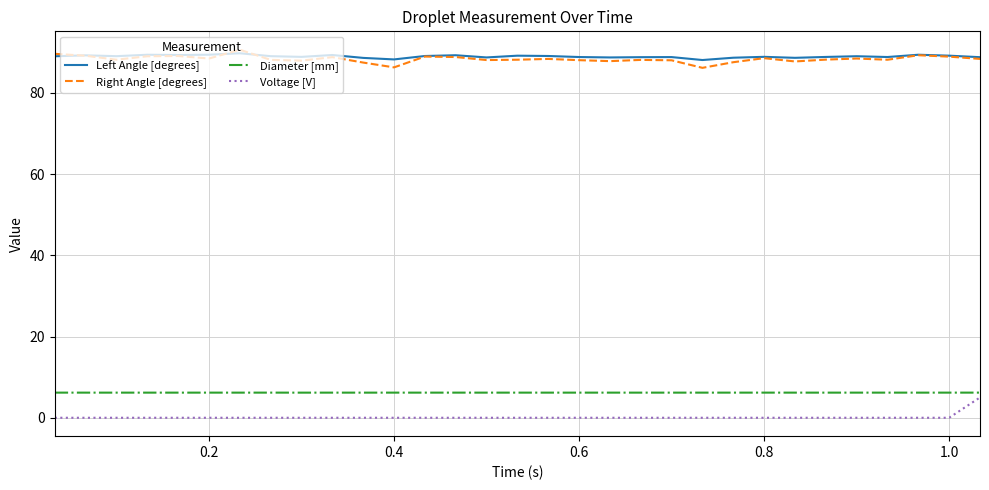

True or false: Right Angle [degrees] and Left Angle [degrees] cross at least once.

True